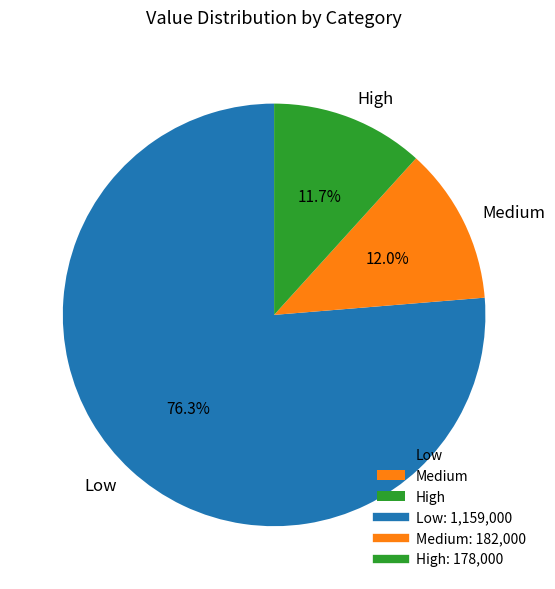

What is the largest slice in the pie chart?

Low